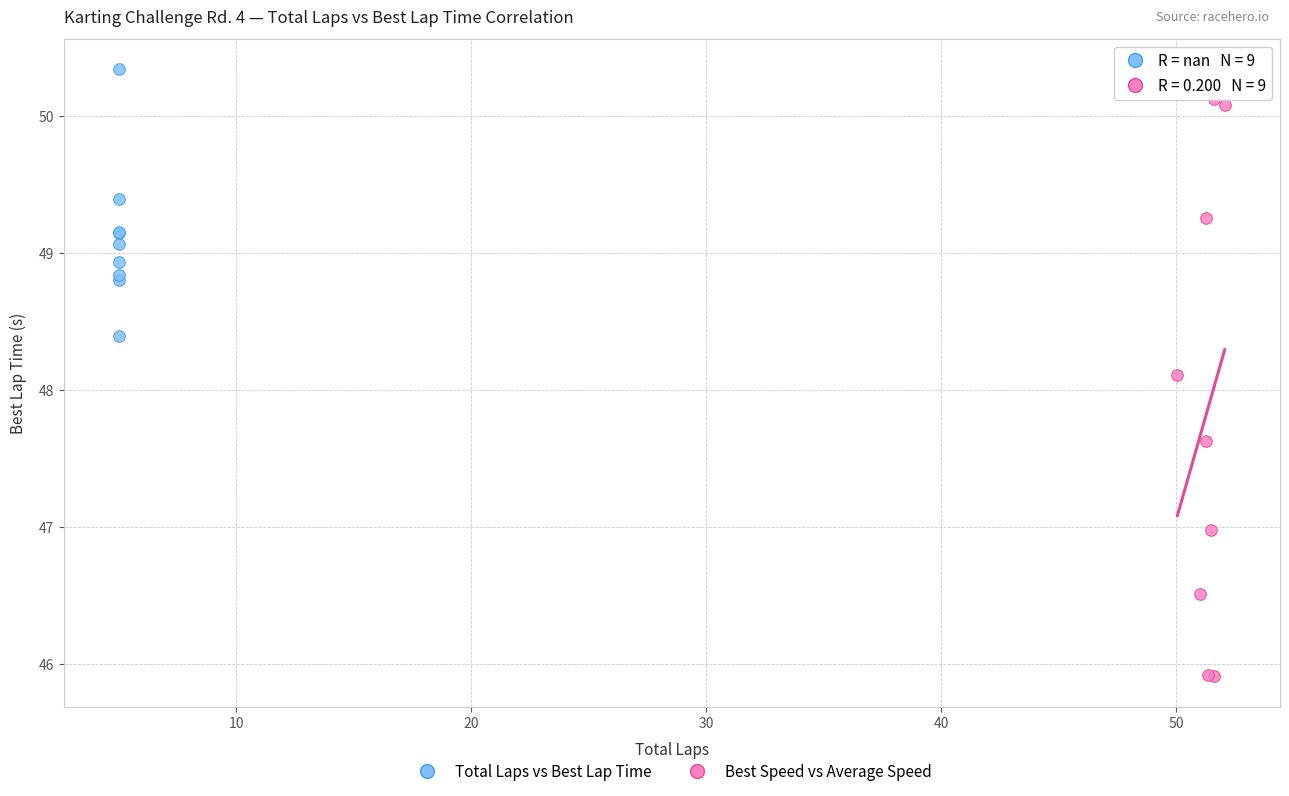

Which series reaches the maximum Y coordinate?

Total Laps vs Best Lap Time